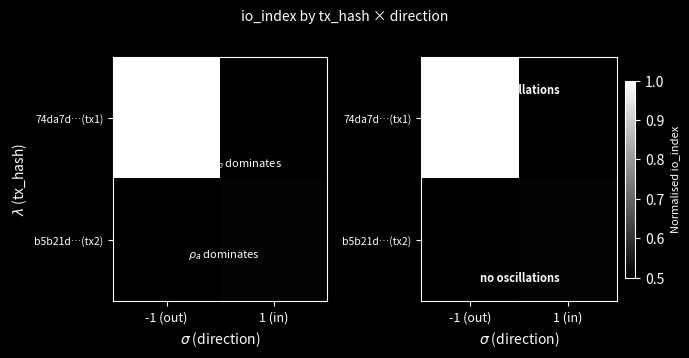

List the labels in order of 74da7d…(tx1) value, largest first.

-1 (out), 1 (in)